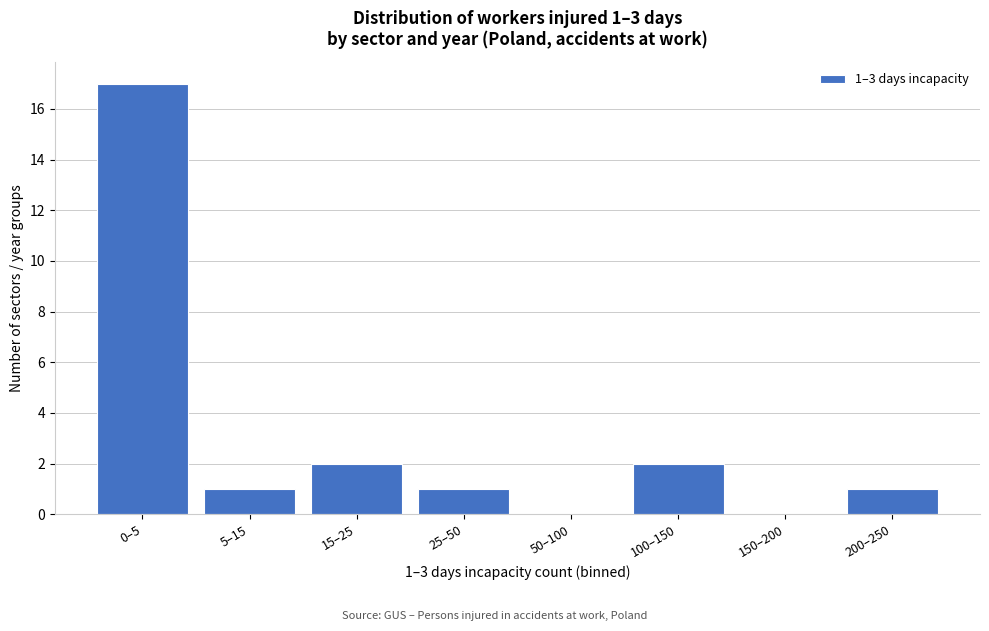

Reading left to right, transcribe all the data shown in this chart.

0–5=17	5–15=1	15–25=2	25–50=1	50–100=0	100–150=2	150–200=0	200–250=1